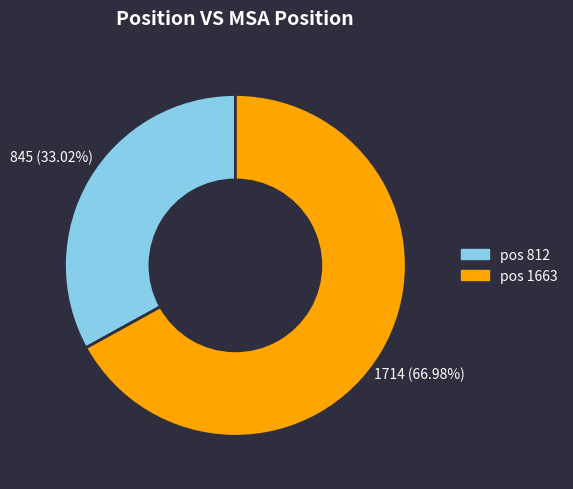

How many segments does this pie chart have?

2